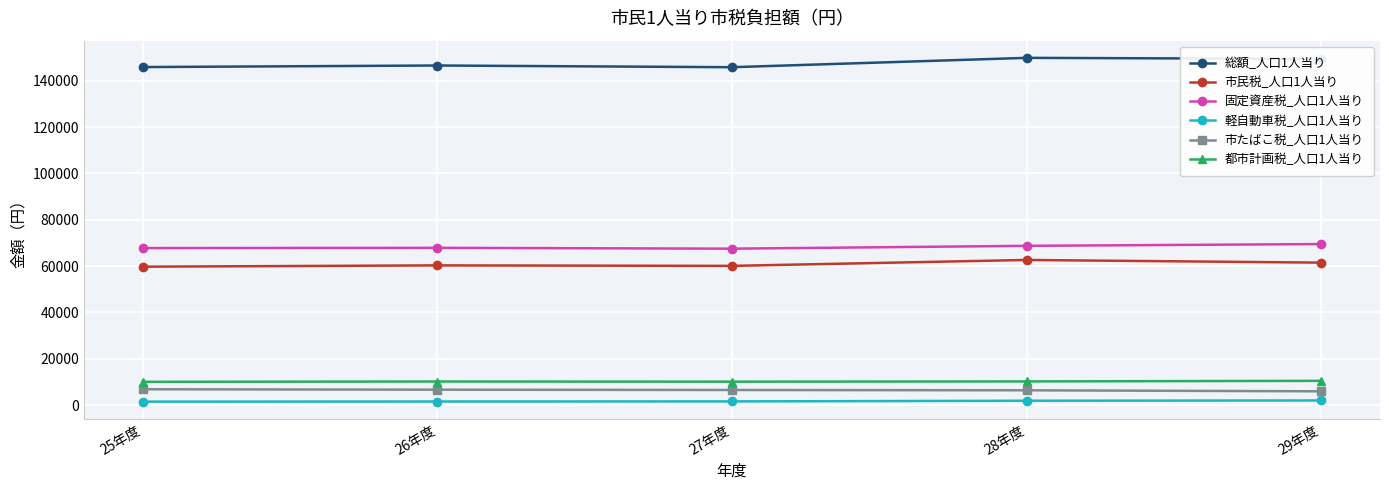

True or false: 都市計画税_人口1人当り and 軽自動車税_人口1人当り intersect in this chart.

False